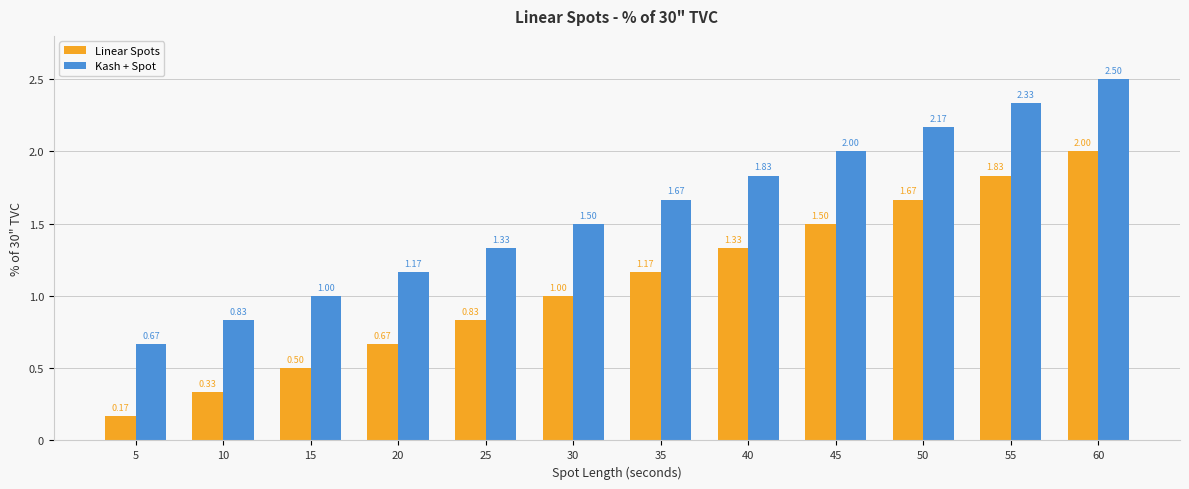

What is the total value across all series at 35?

2.8